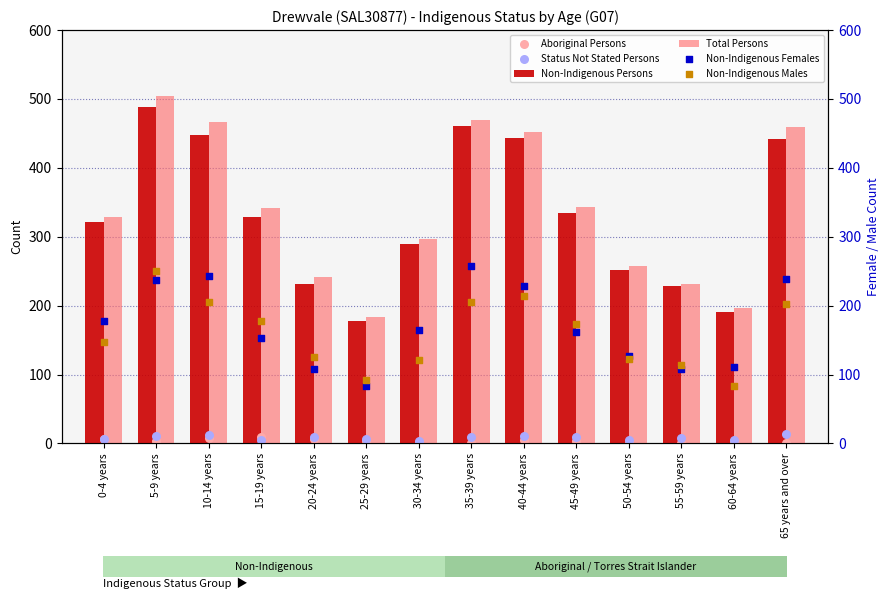

Which series contains the lowest Y value?

Aboriginal Persons